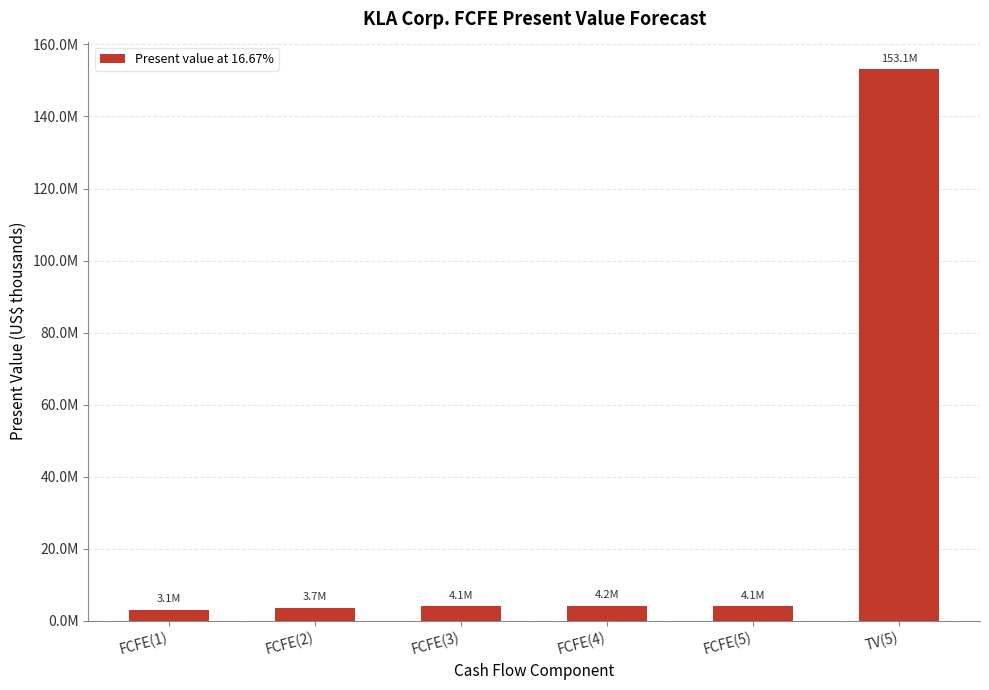

Reading left to right, transcribe all the data shown in this chart.

3137513	3676892	4066197	4228214	4117481	153103297